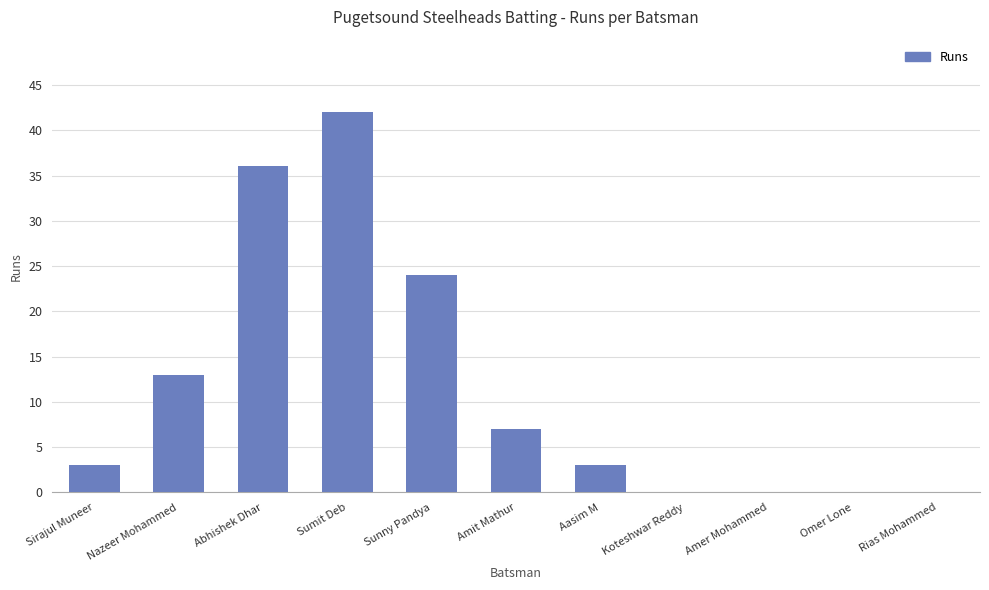

Is it true that the value at Sumit Deb is 13?

False